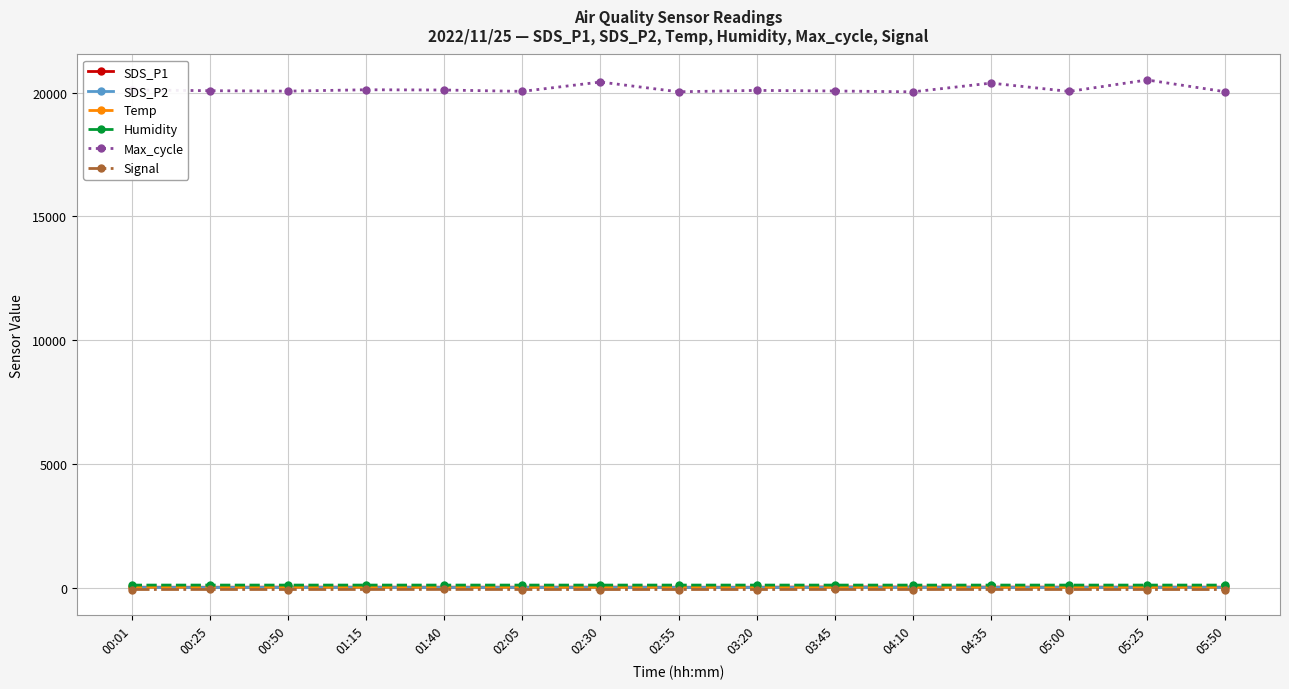

Which series has the largest range (max minus min)?

Max_cycle